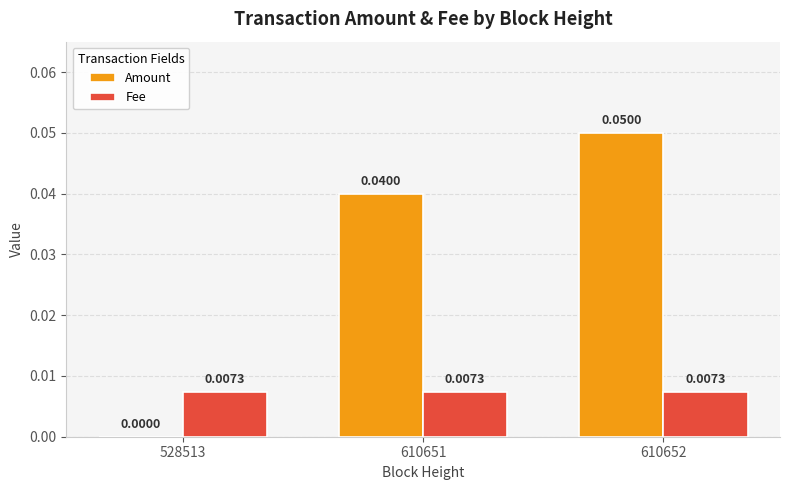

Between 528513 and 610652, which series saw the biggest shift?

Amount